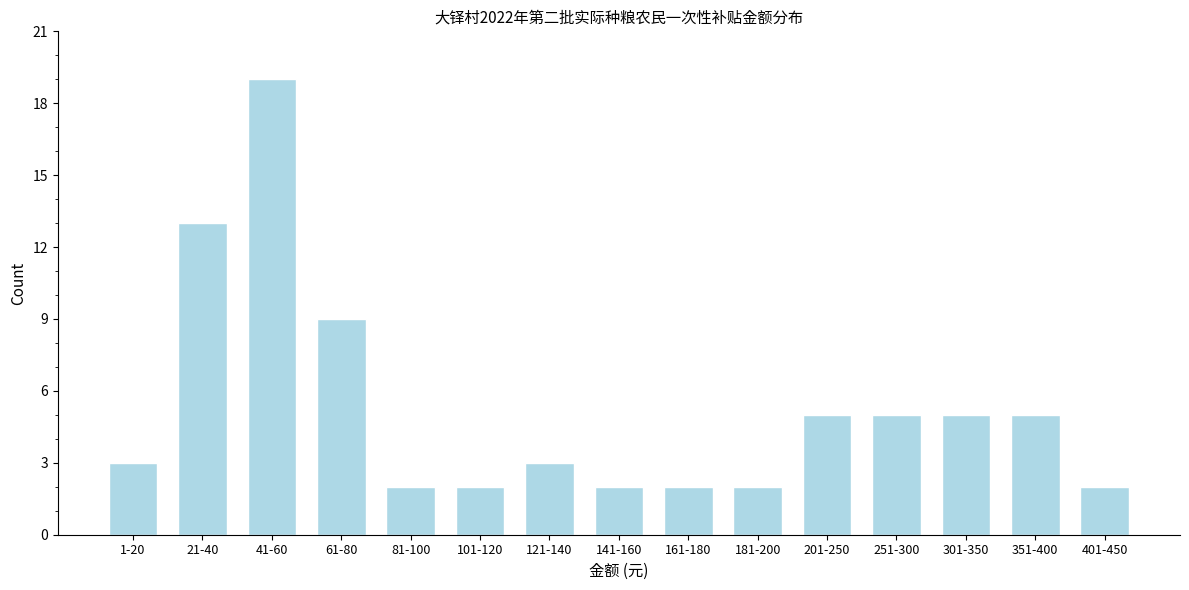

Reading right to left, extract all data points from this chart.

401-450=2	351-400=5	301-350=5	251-300=5	201-250=5	181-200=2	161-180=2	141-160=2	121-140=3	101-120=2	81-100=2	61-80=9	41-60=19	21-40=13	1-20=3